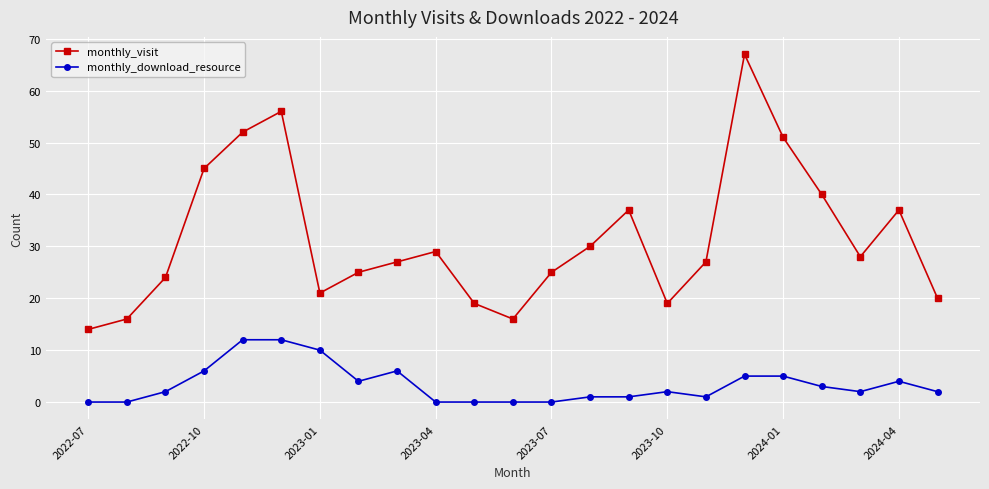

What is the maximum value shown in the chart?

67